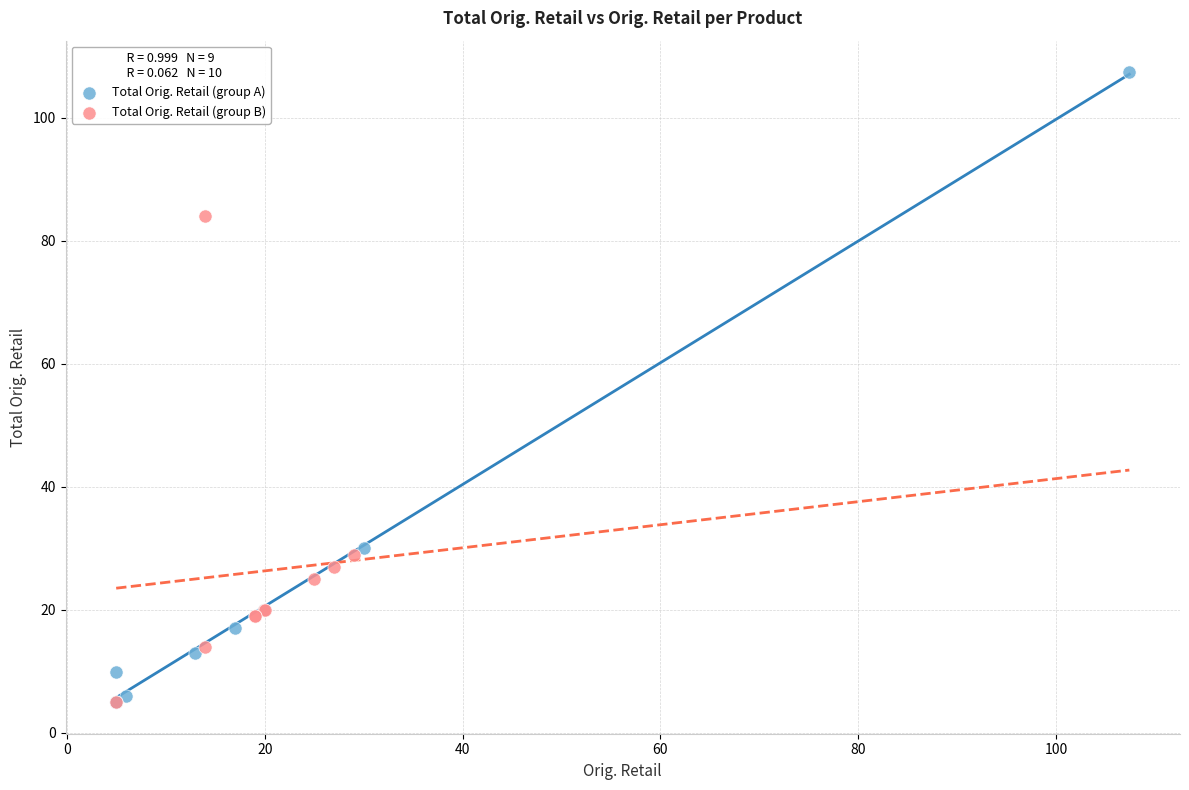

Which series reaches the maximum Y coordinate?

Total Orig. Retail (group A)